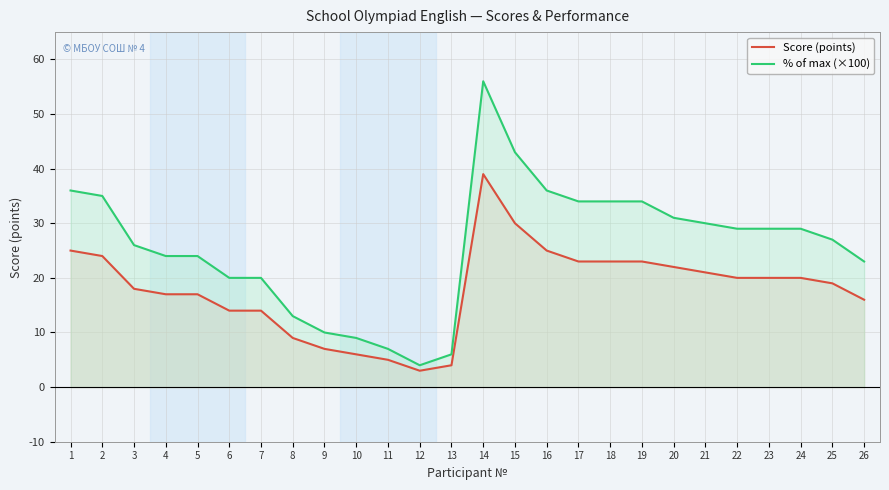

What is the sum of all % of max (×100) values?

669.0